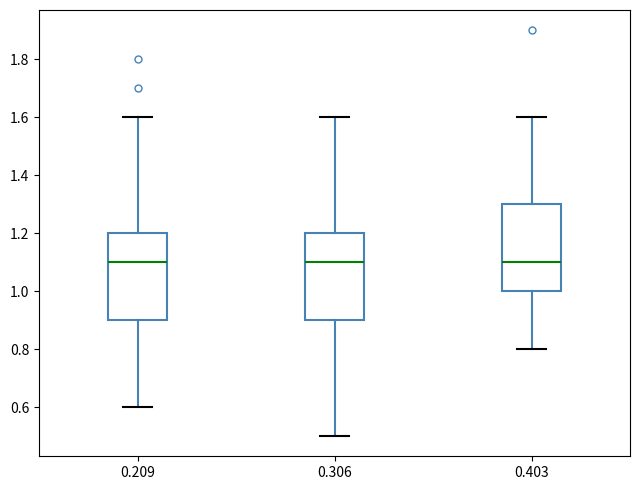

Where is the lower edge of the box at x = 0.209 on the y-axis? The values are not printed on the chart, so give them approximately, as read against the axis.

0.9